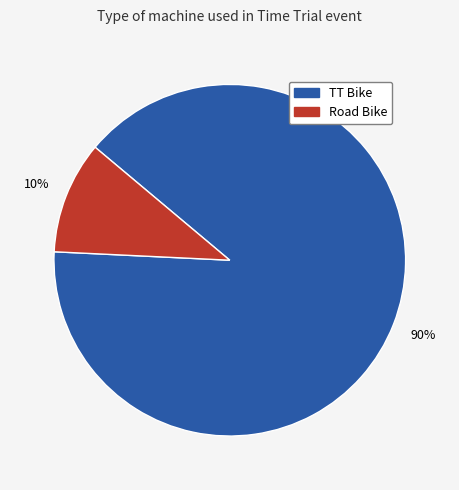

Is the sum of Road Bike and TT Bike greater than half?

Yes